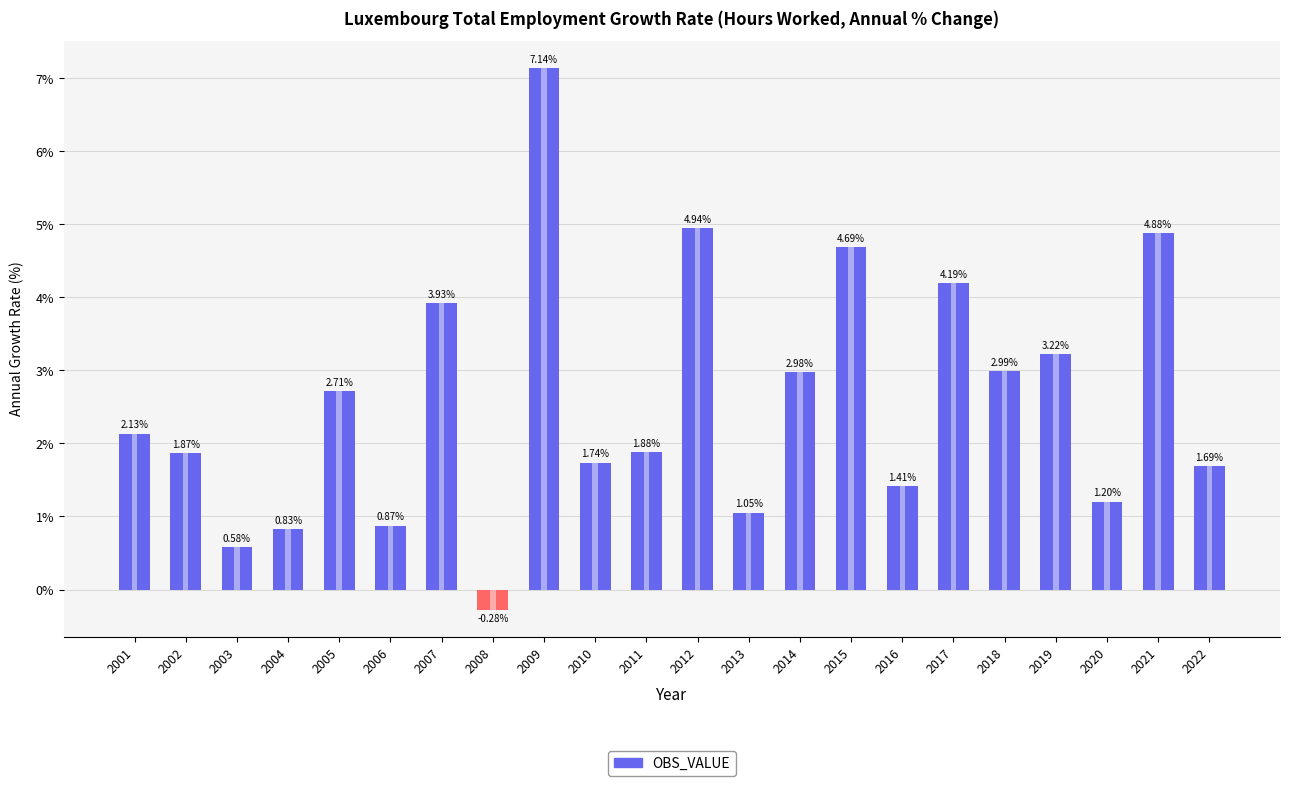

What is the value of the 13th bar from the left?

1.1